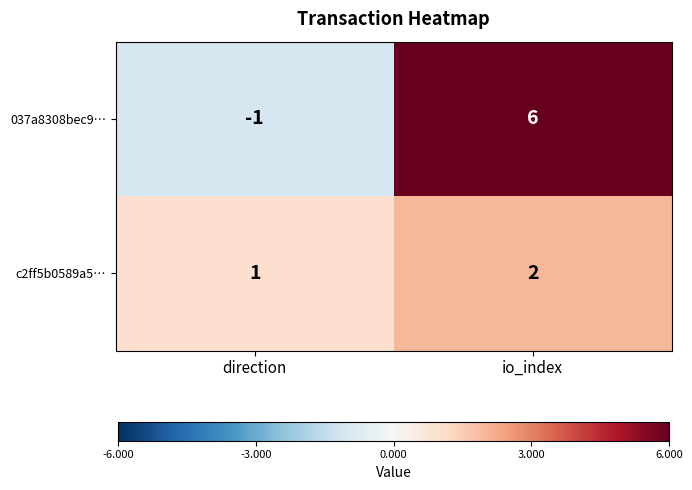

True or false: 037a8308bec9… has a value of -1 at direction.

True